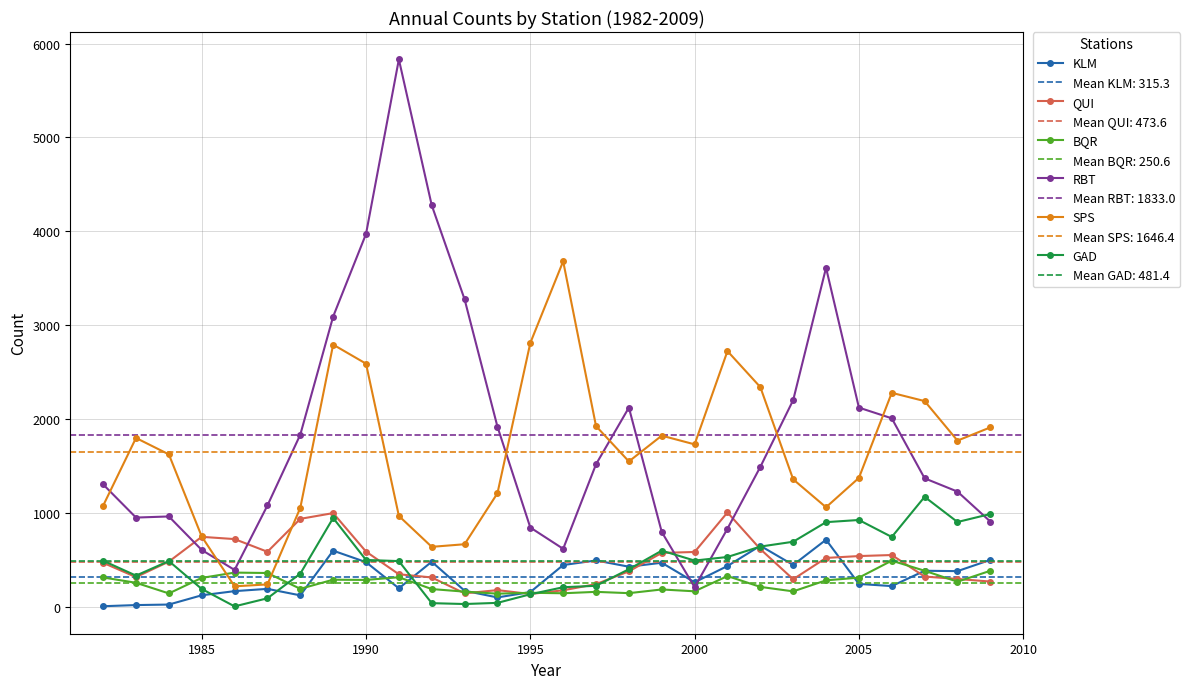

True or false: SPS has more than 1 interior local peaks.

True